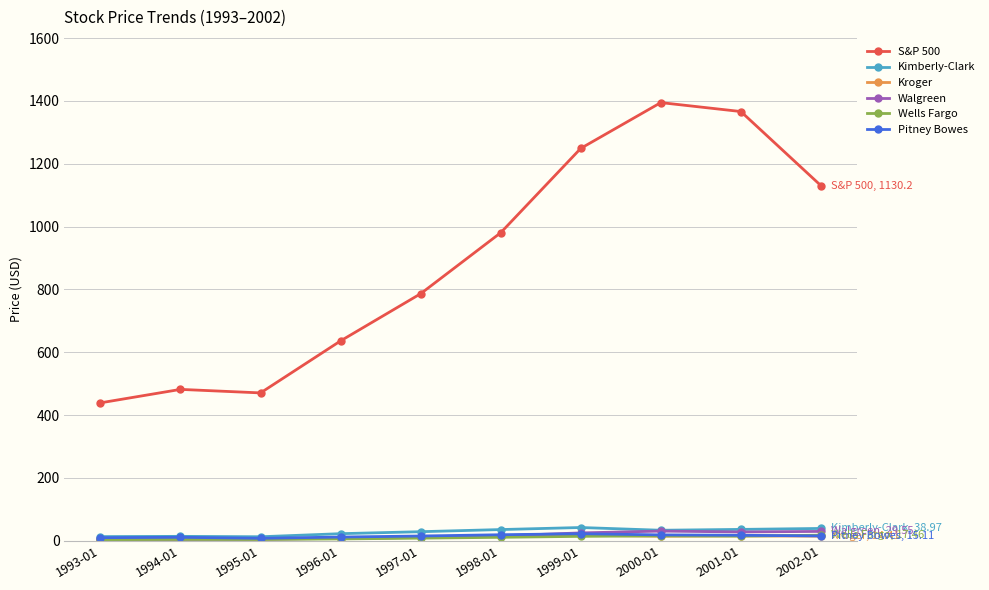

Which series has the largest range (max minus min)?

S&P 500